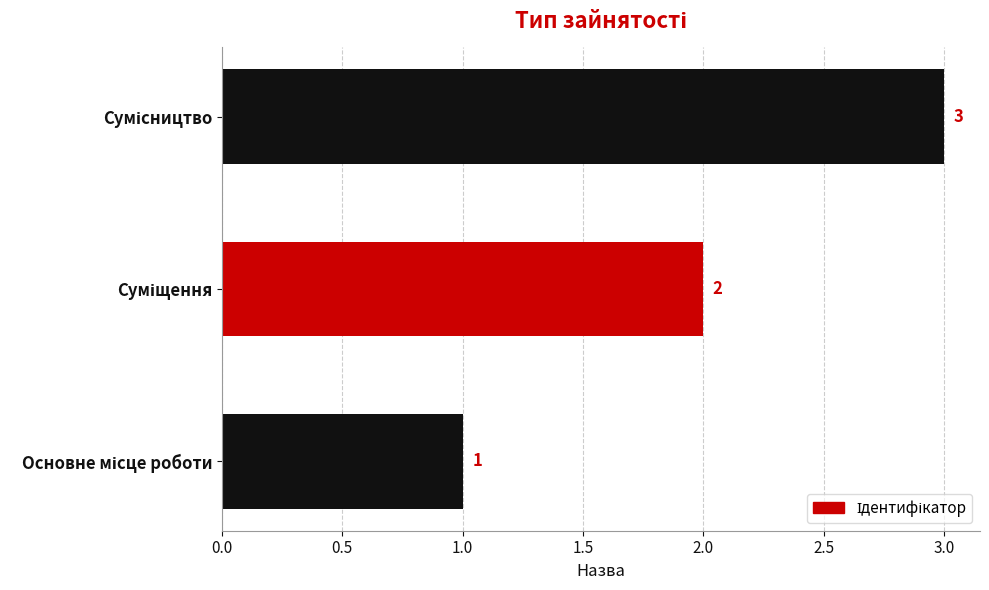

What is the greatest value displayed?

3